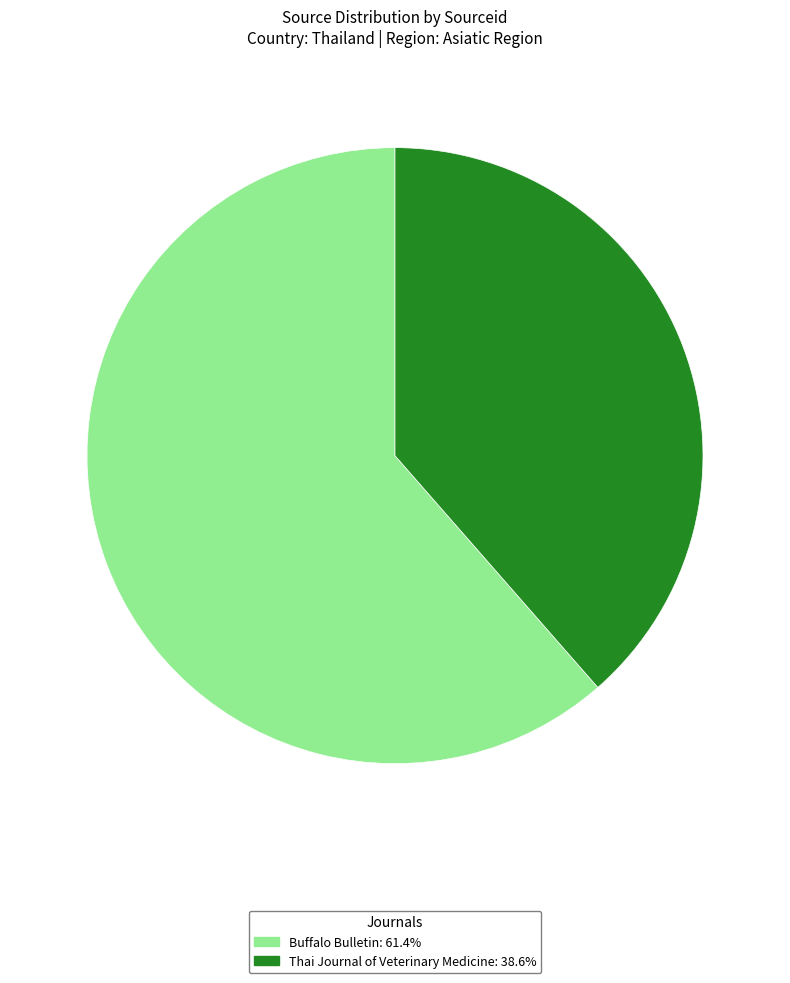

Does Buffalo Bulletin: 61.4% represent more than half of the total?

Yes